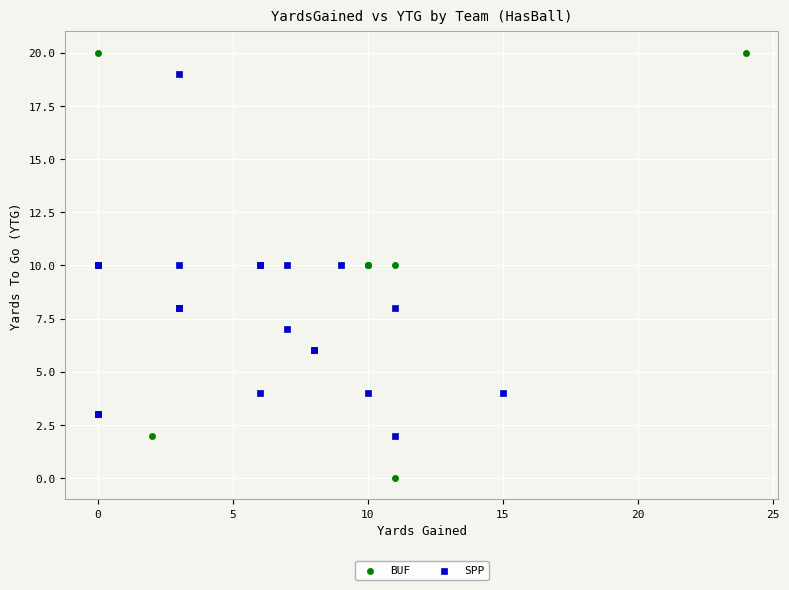

Which series reaches the maximum Y coordinate?

BUF